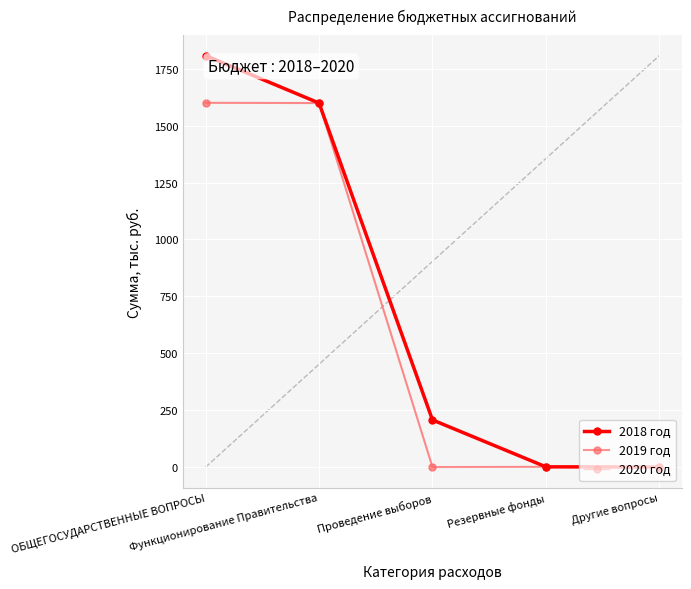

Is this an area chart (filled region under the line)?

No